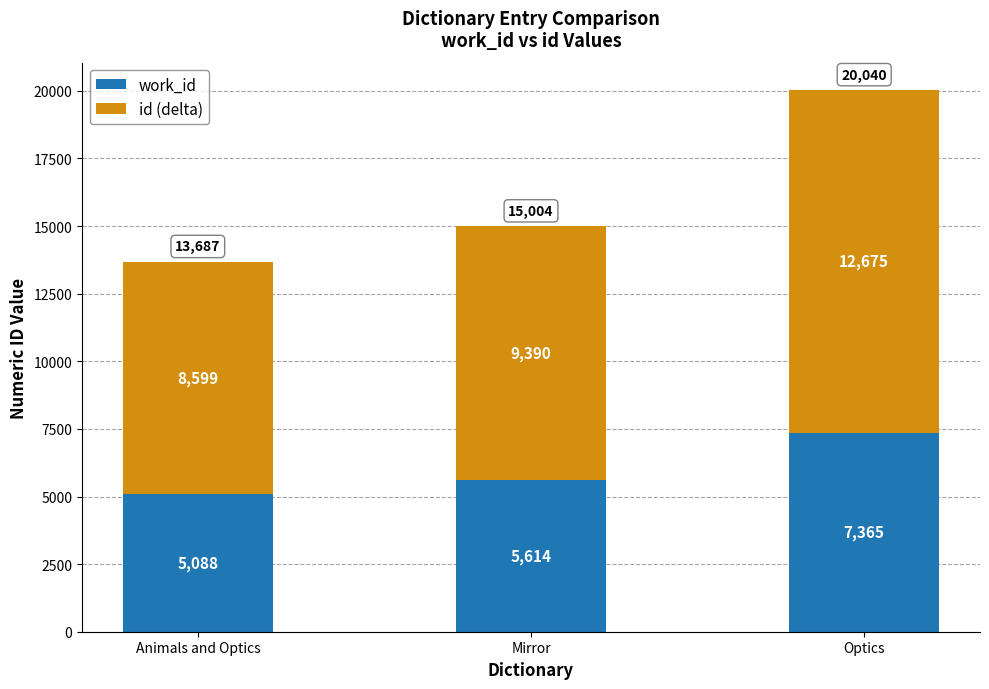

At which label is work_id closest to 6226?

Mirror